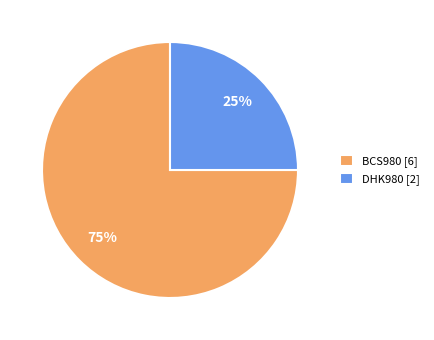

Which slice is the largest?

BCS980